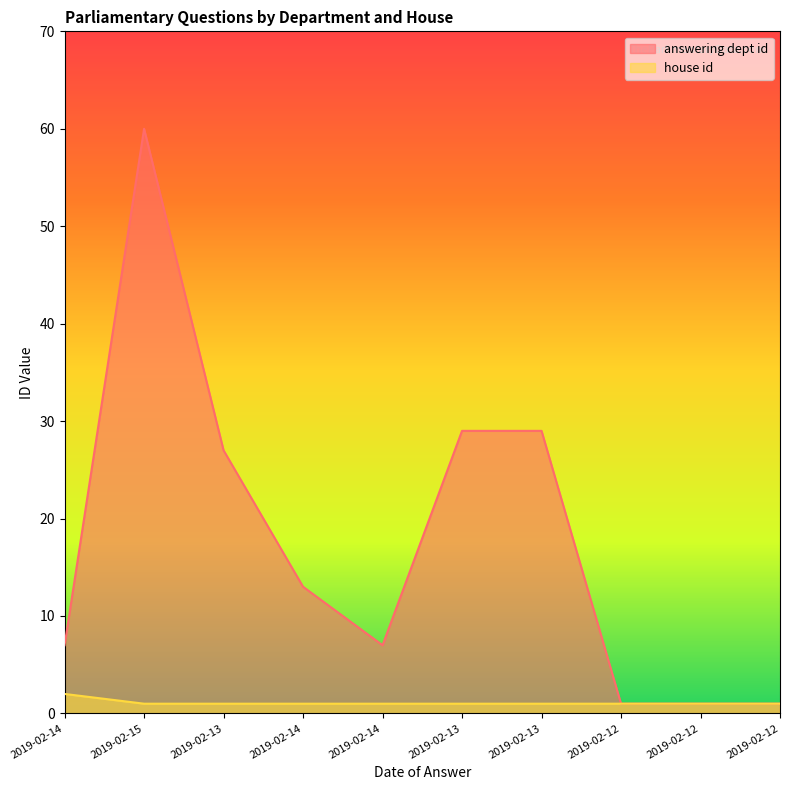

The house id series shows 1 at 2019-02-14. True or false?

True